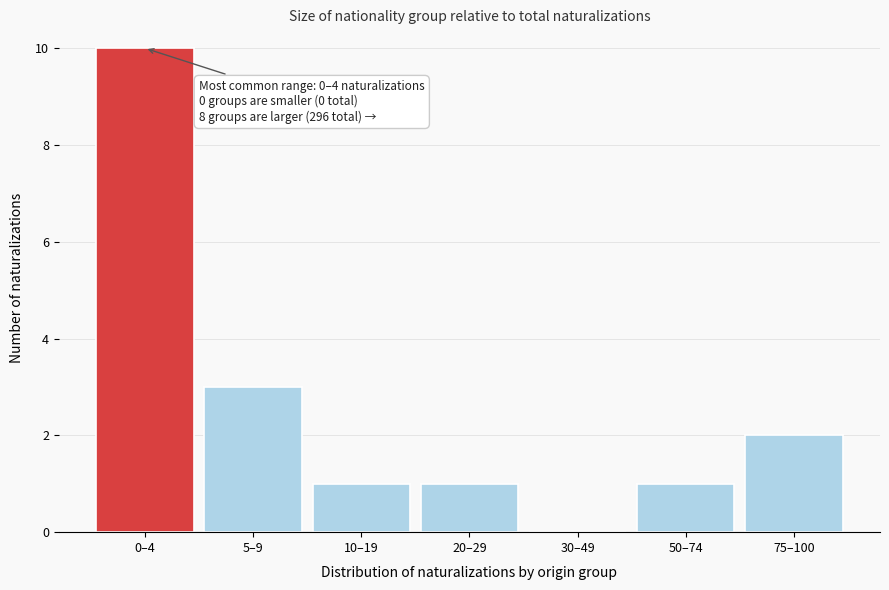

Reading left to right, transcribe all the data shown in this chart.

0–4=10	5–9=3	10–19=1	20–29=1	30–49=0	50–74=1	75–100=2